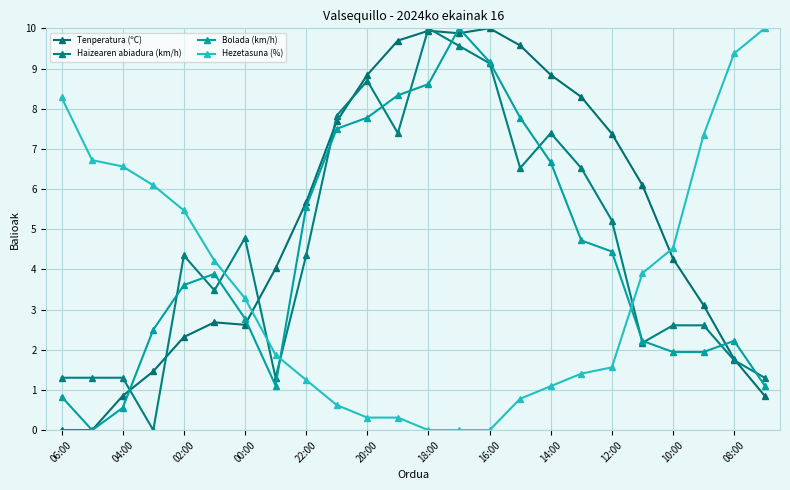

After their last crossing, which series has the higher values: Haizearen abiadura (km/h) or Bolada (km/h)?

Haizearen abiadura (km/h)